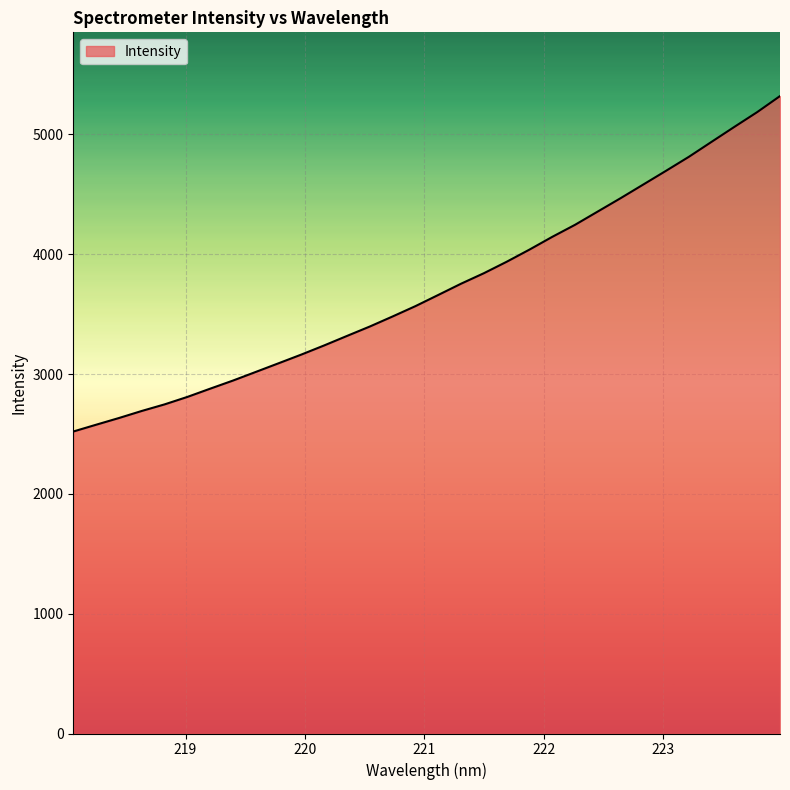

What is the sum of all values?

119126.2